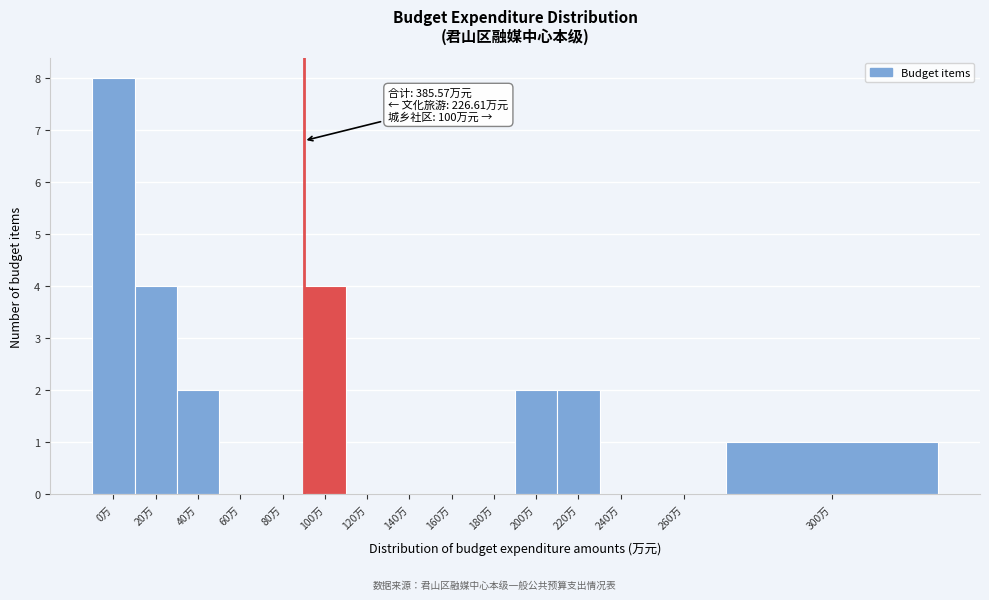

Reading left to right, extract all data points from this chart.

0万=8	20万=4	40万=2	60万=0	80万=0	100万=4	120万=0	140万=0	160万=0	180万=0	200万=2	220万=2	240万=0	260万=0	300万=1